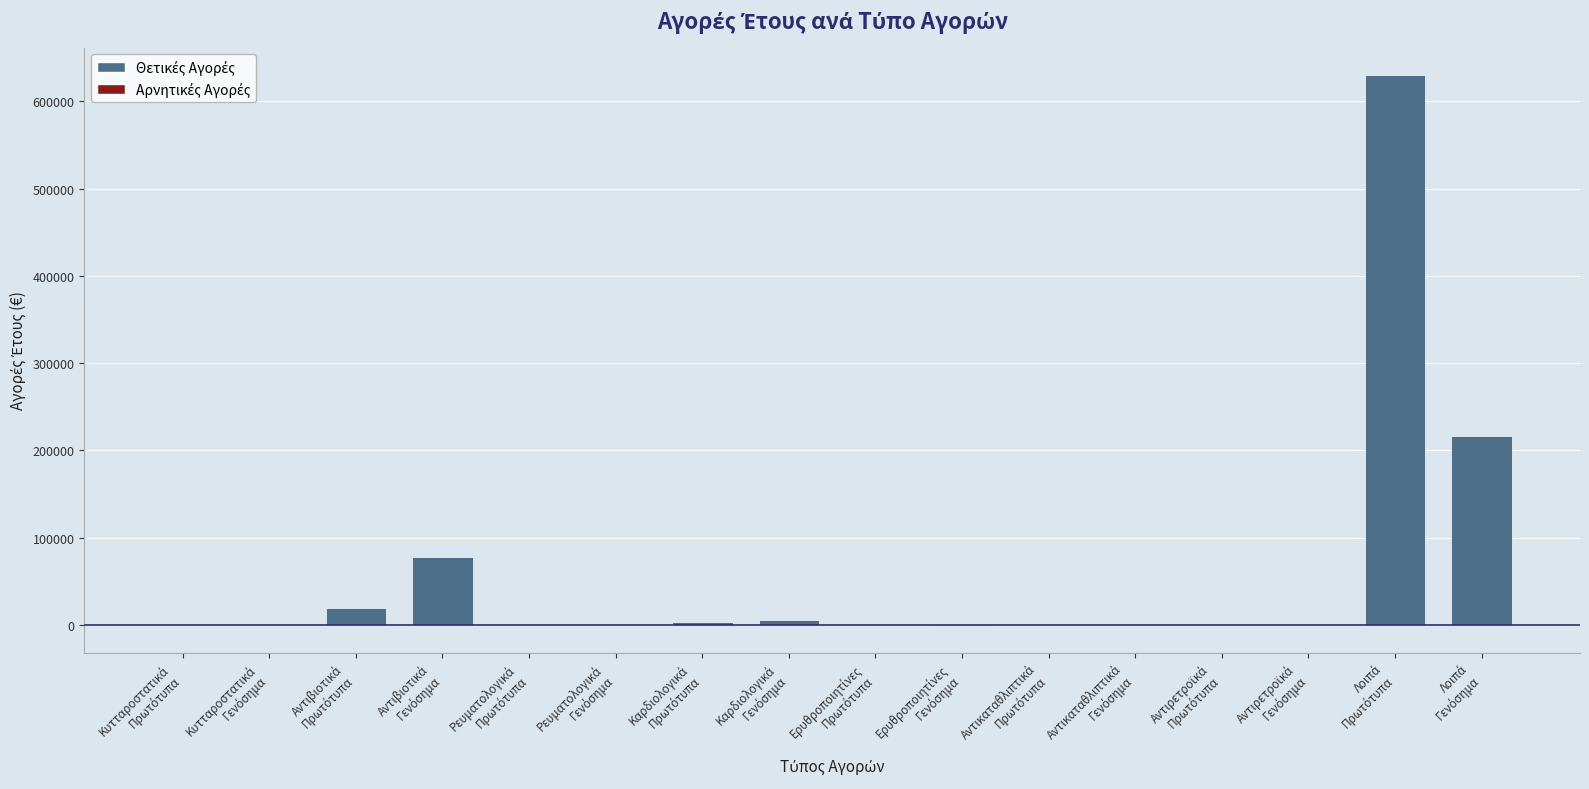

What is the sum of all values?

955707.0